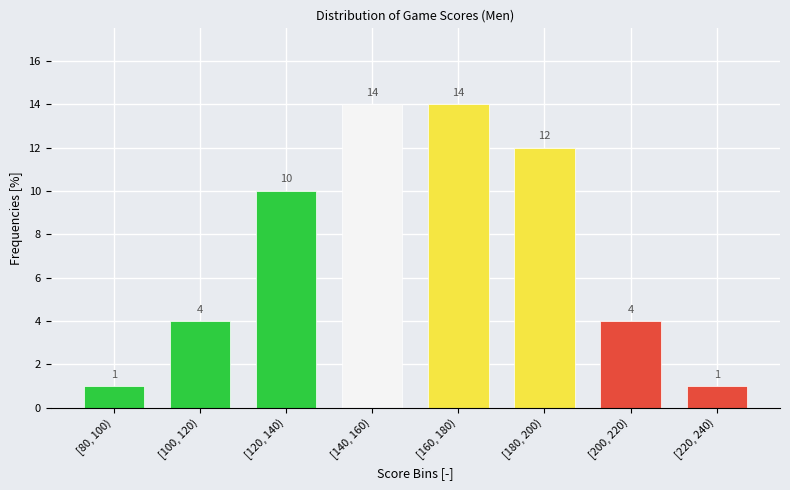

Reading left to right, what are all the values shown in this chart?

1	4	10	14	14	12	4	1